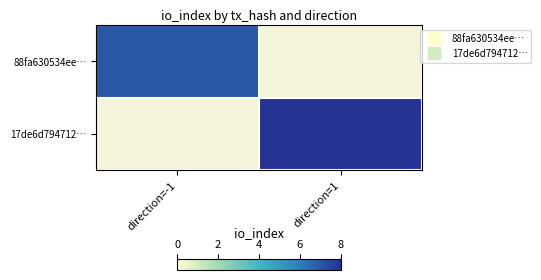

True or false: 17de6d794712… has a value of 8.0 at direction=1.

True